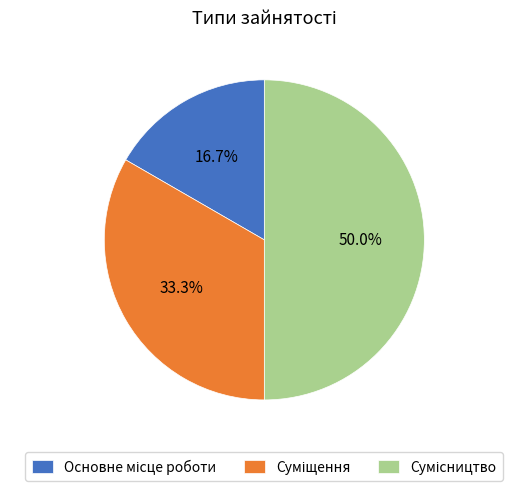

How many segments does this pie chart have?

3